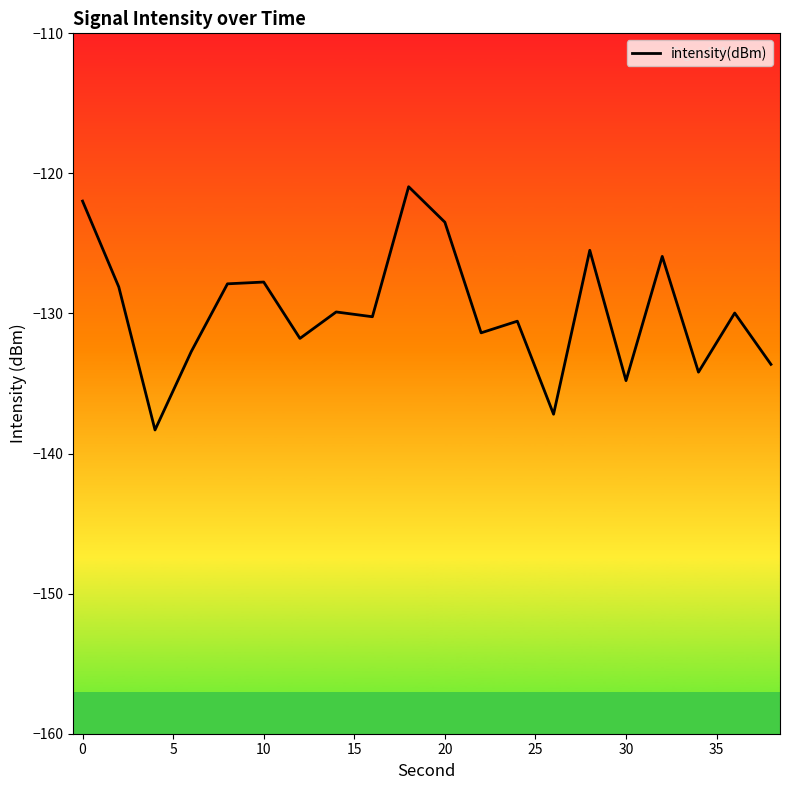

What is the smallest value displayed?

-138.3